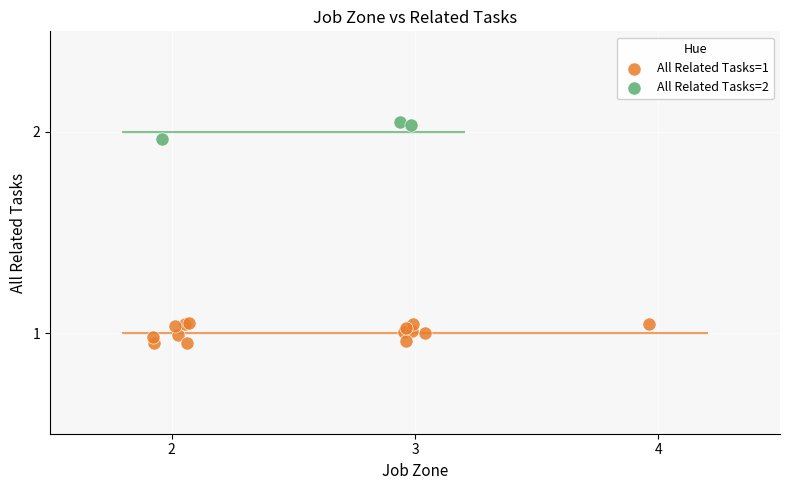

Which series reaches the maximum Y coordinate?

All Related Tasks=2